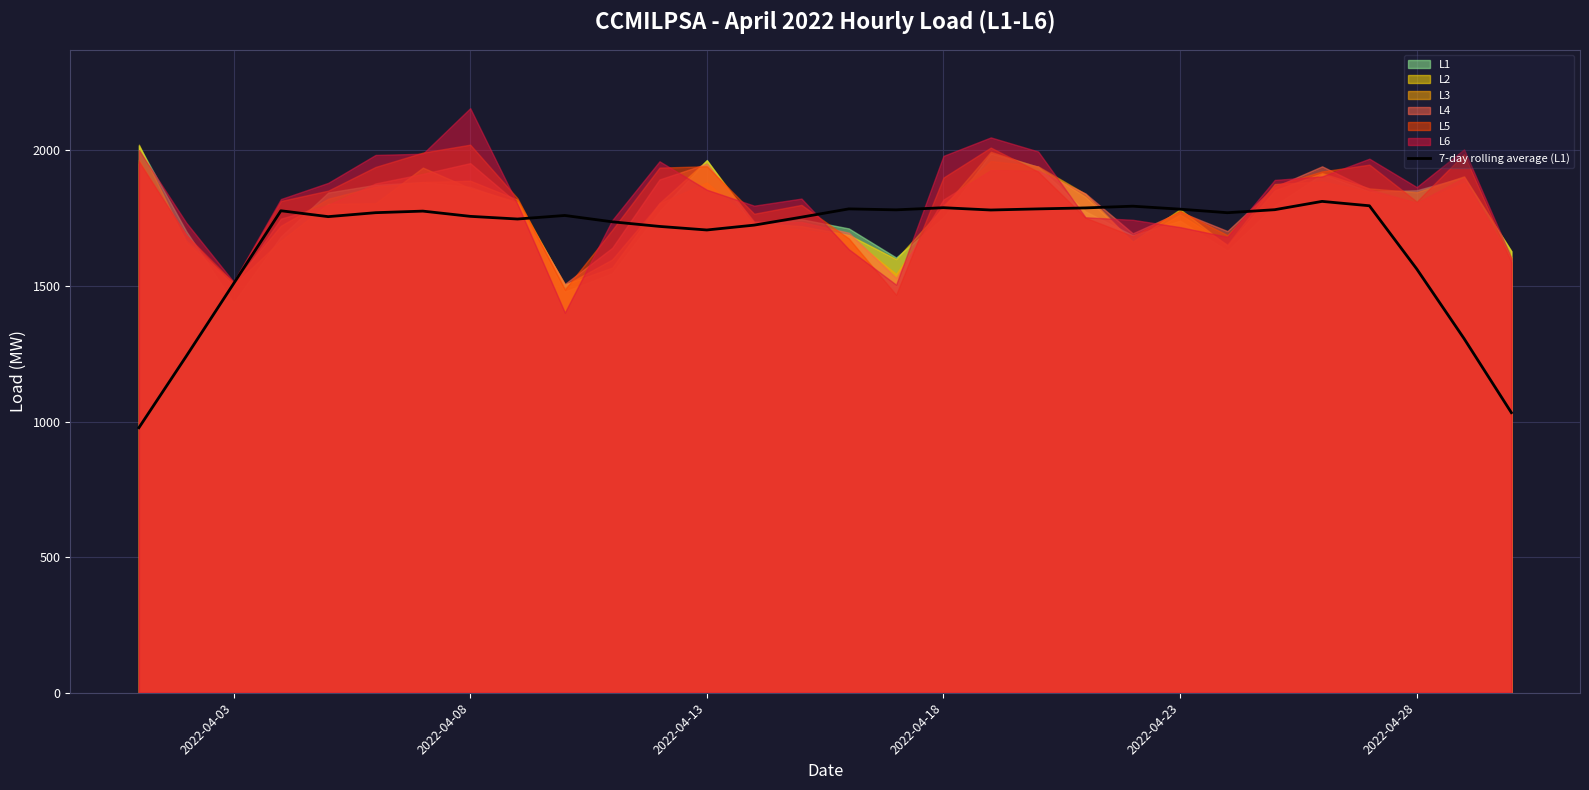

What is the maximum value for 7-day rolling average (L1)?

1811.8